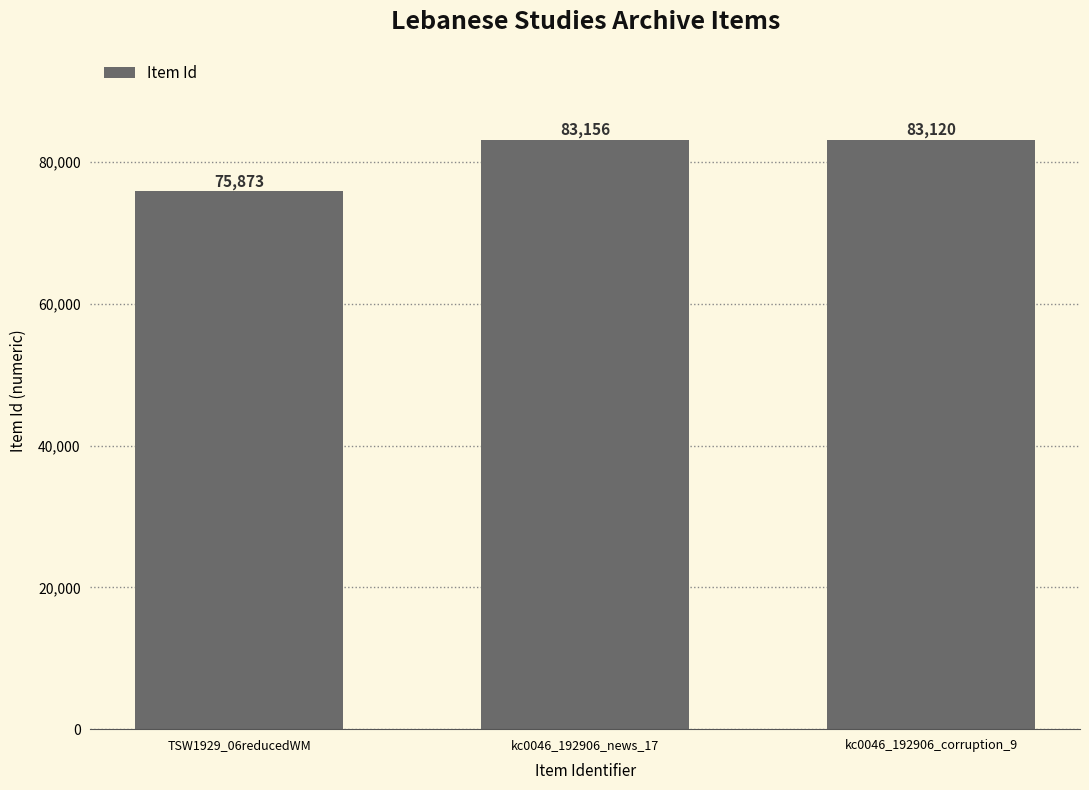

How many bars are there in total?

3